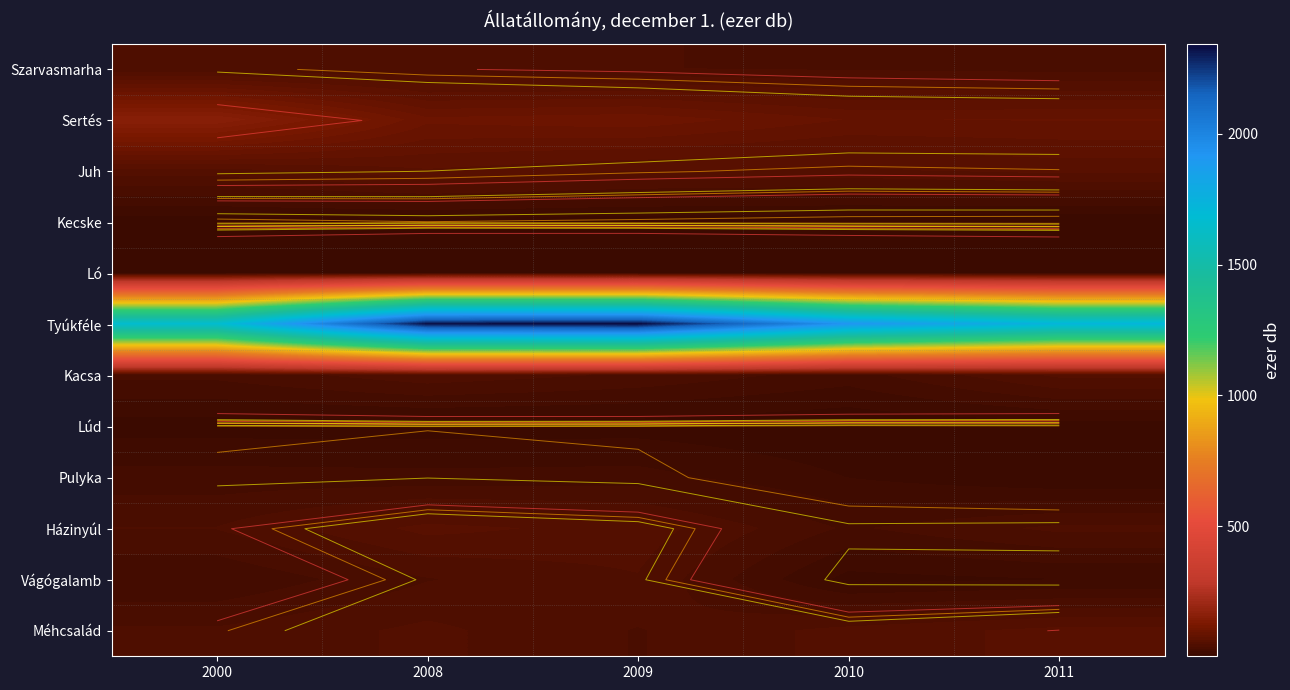

What is the average value of the Vágógalamb series?

26